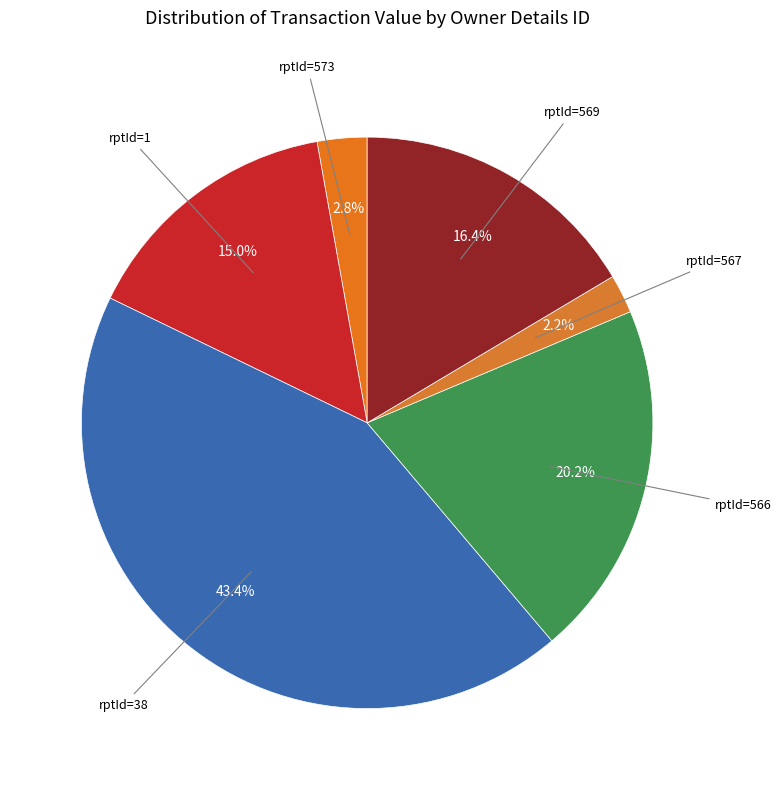

To the nearest percent, what is the average slice percentage?

17%